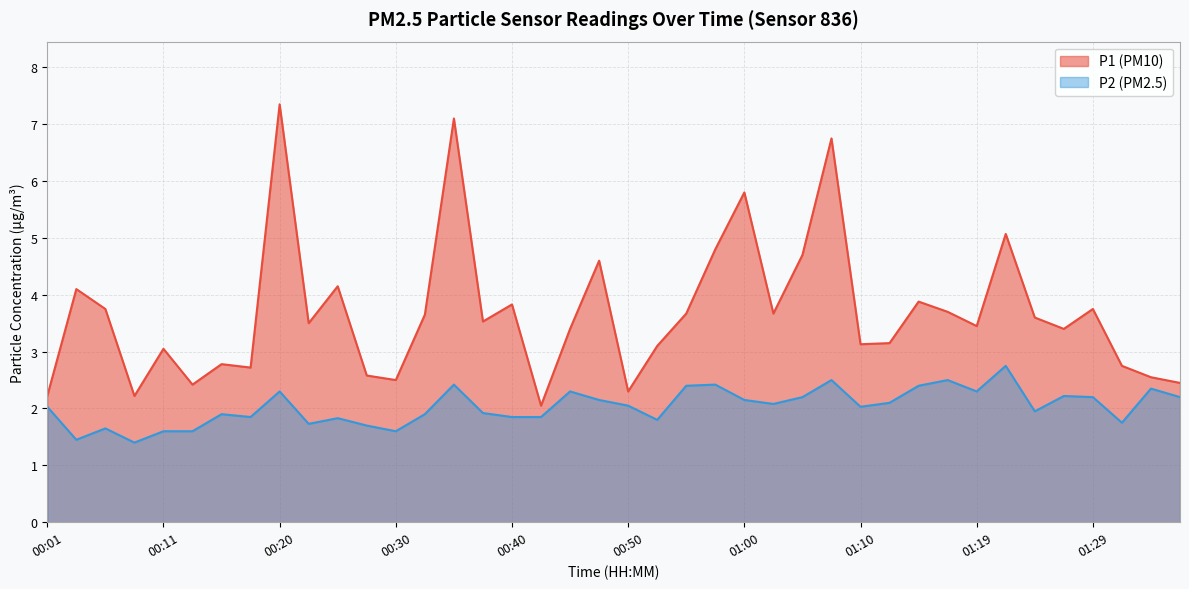

What are all the series names shown in the legend?

P1, P2